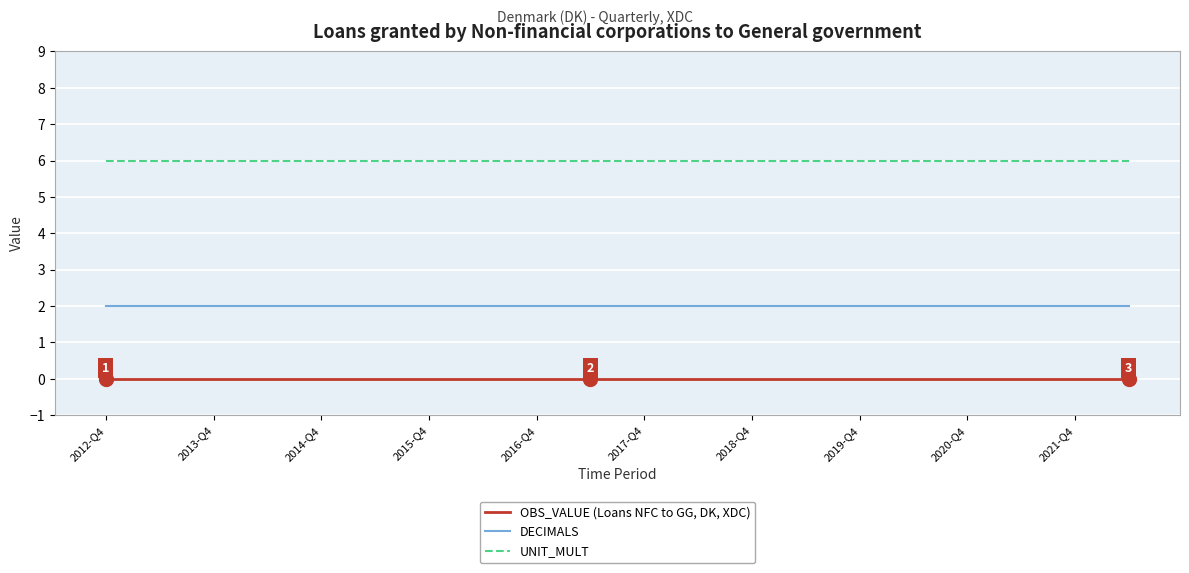

True or false: DECIMALS and OBS_VALUE (Loans NFC to GG, DK, XDC) intersect in this chart.

False